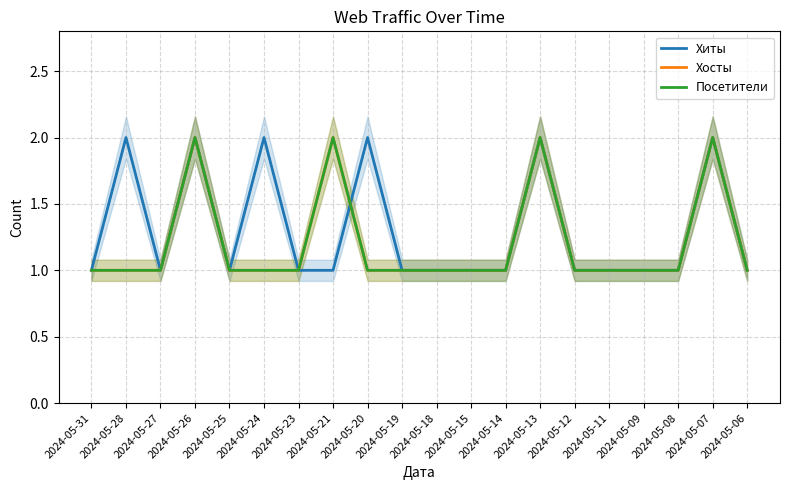

At which category does the chart reach its minimum across all series?

2024-05-31